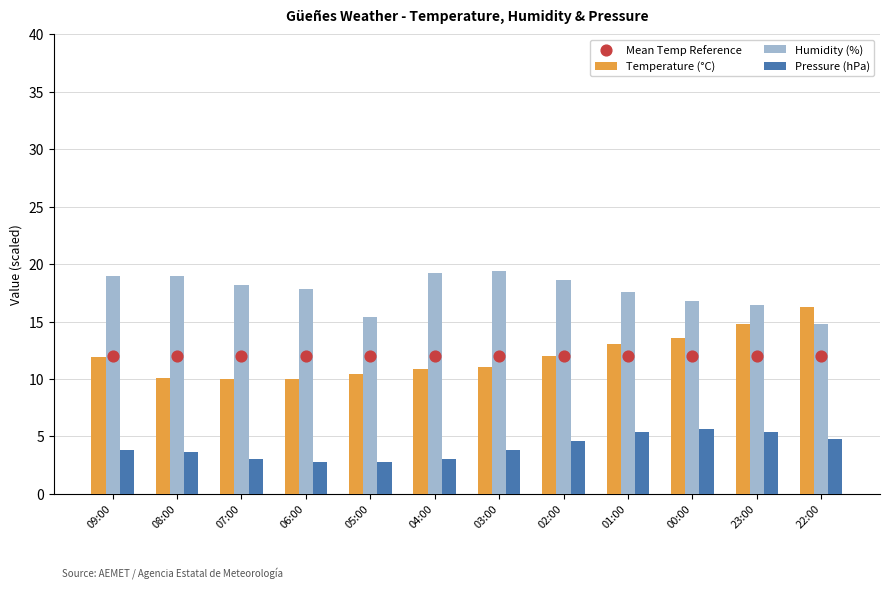

At how many categories does at least one series exceed 9?

12